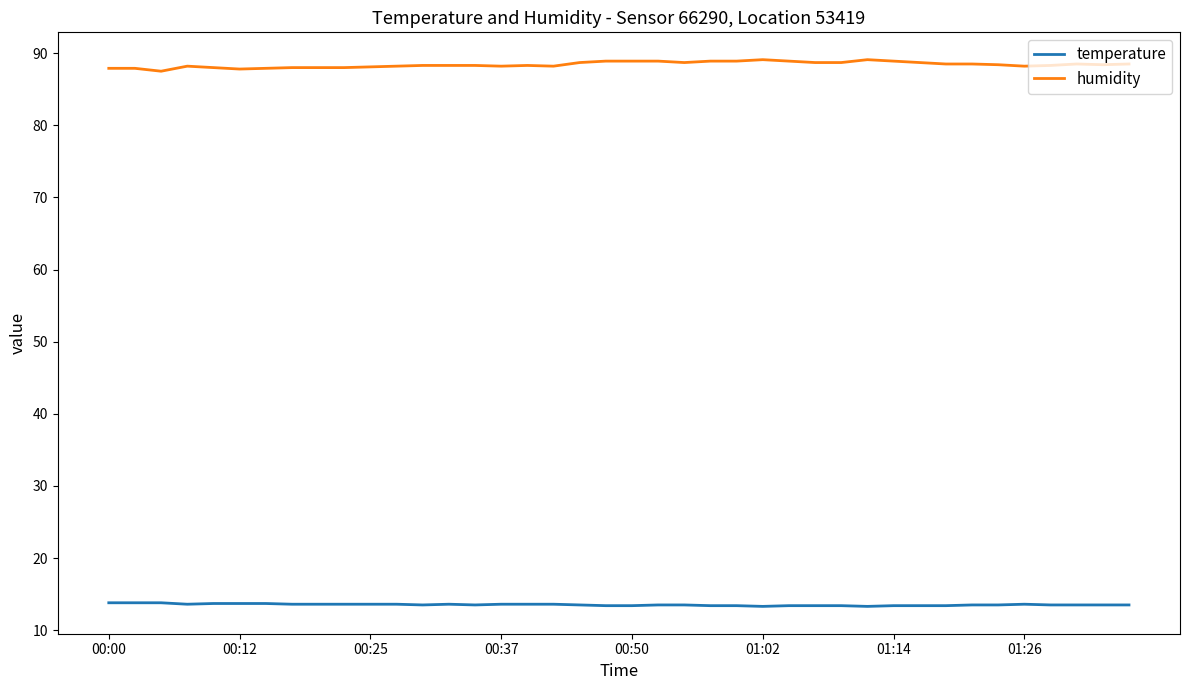

What are all the series names shown in the legend?

temperature, humidity